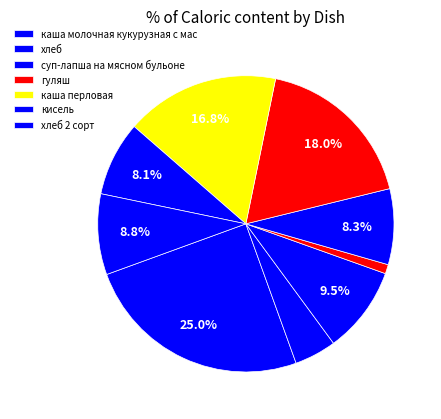

How many slices are in this pie chart?

9